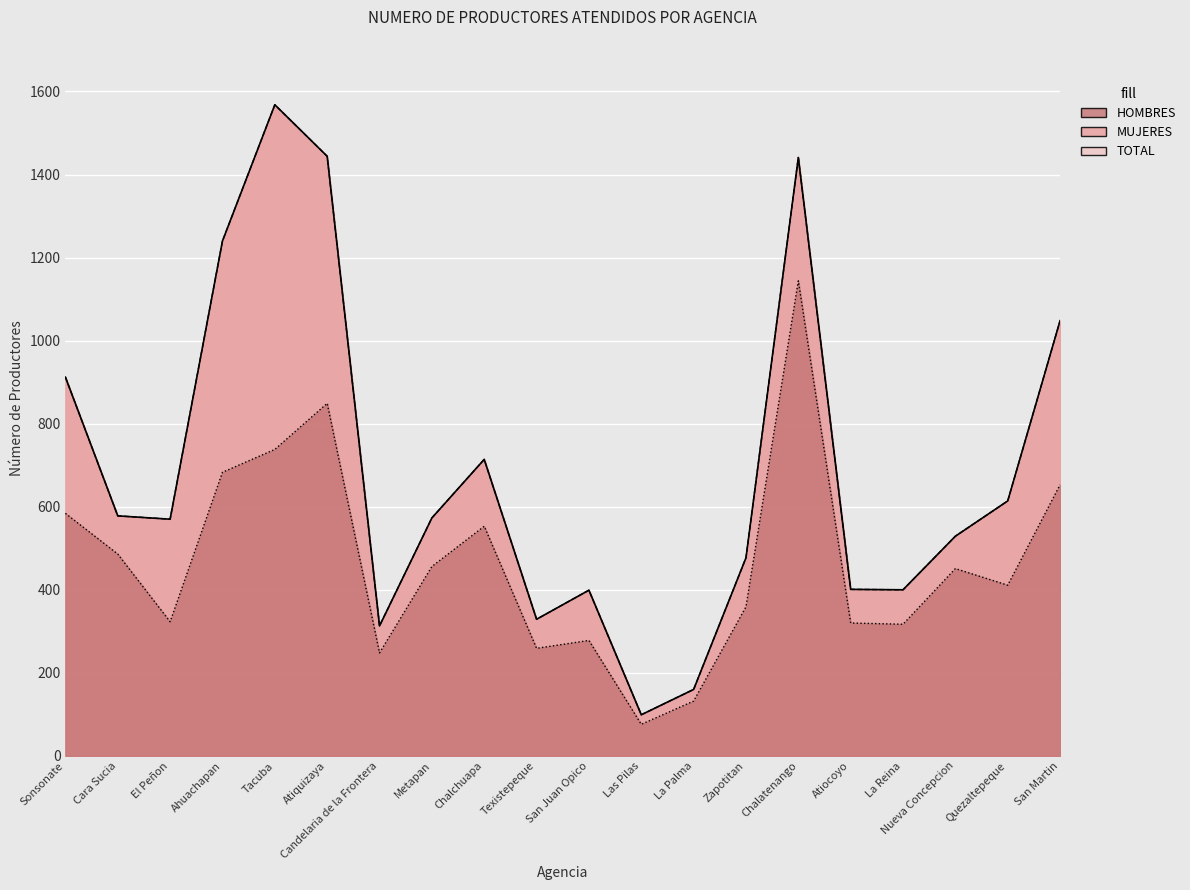

At which category does HOMBRES reach its first local valley?

El Peñon